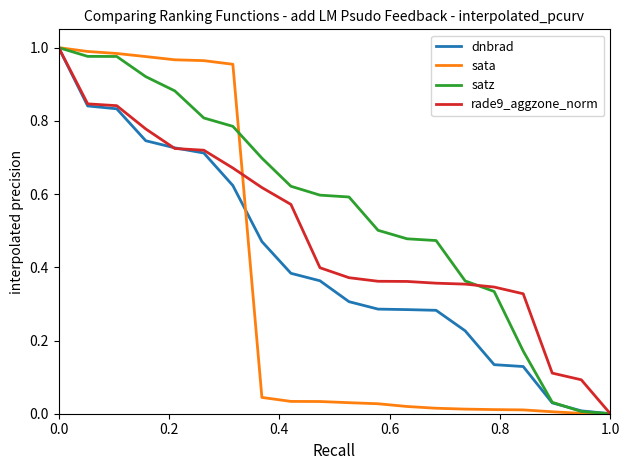

Which series has the largest total across all categories?

satz